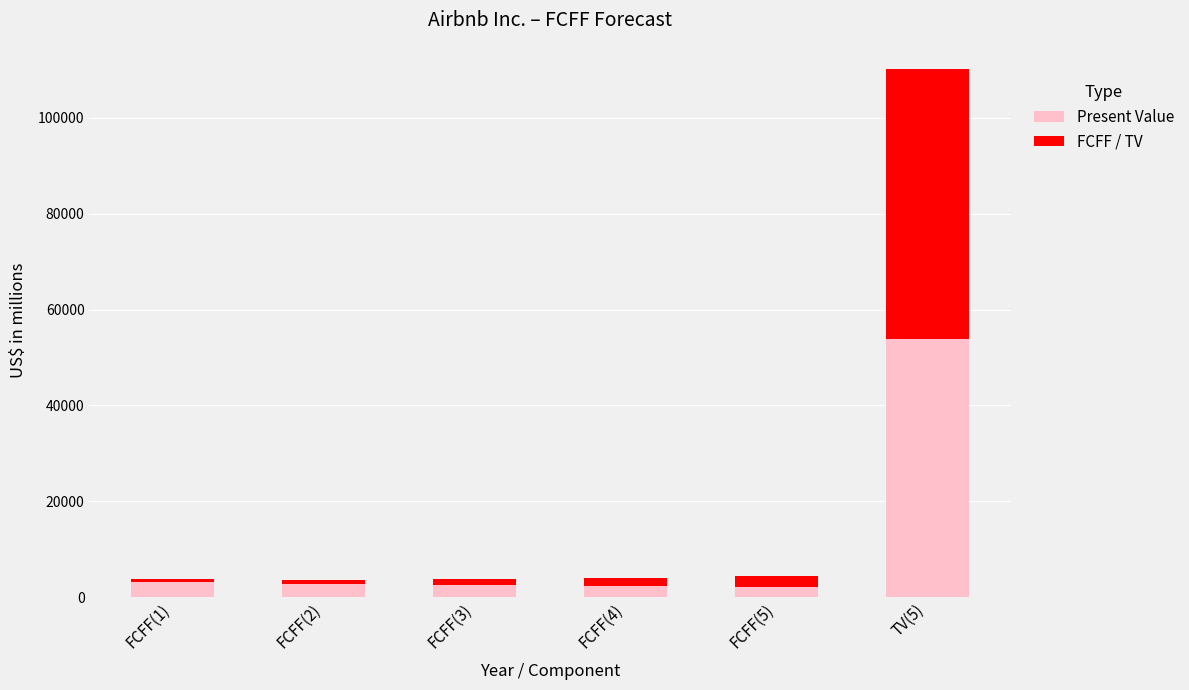

At which category is the sum across all series the highest?

TV(5)